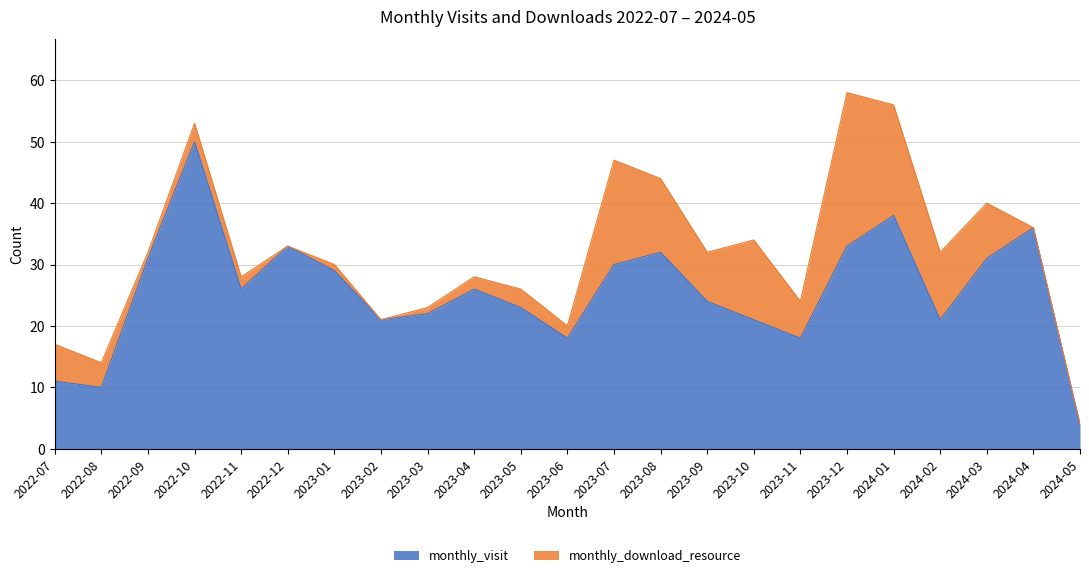

What is the approximate value at 2023-10, to the nearest 10?

20